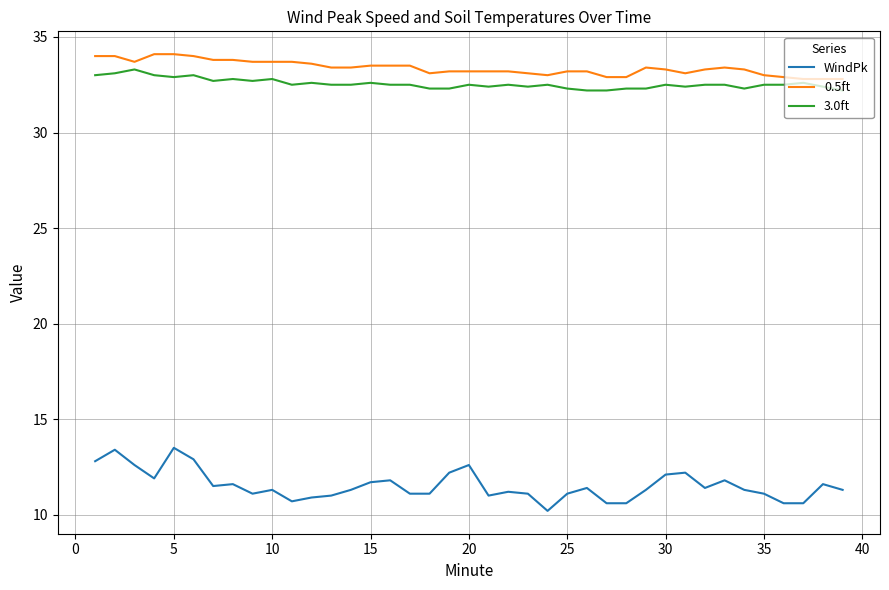

Does the chart display data point markers on the line(s)?

No